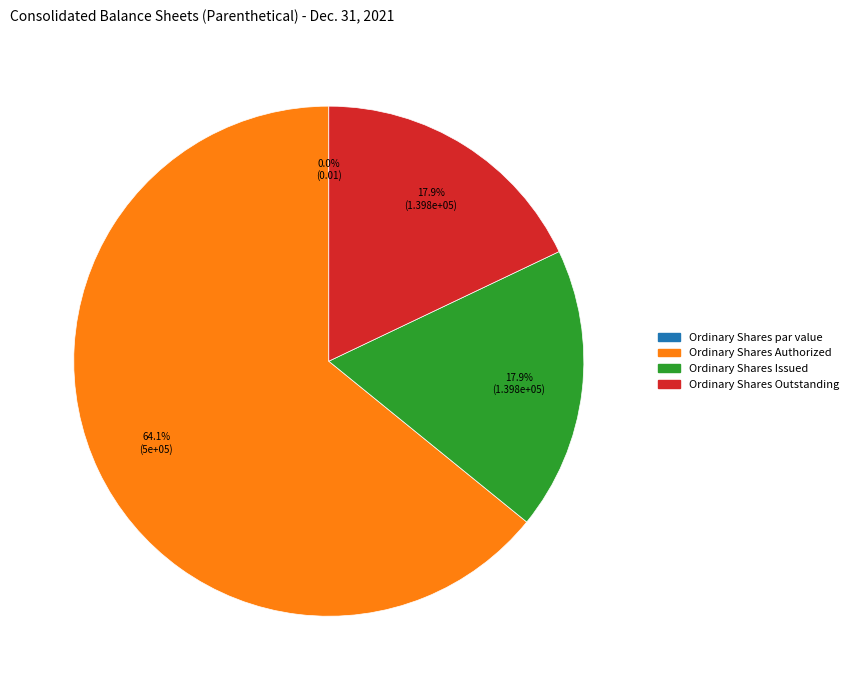

Which category has the biggest portion of the pie?

Ordinary Shares Authorized